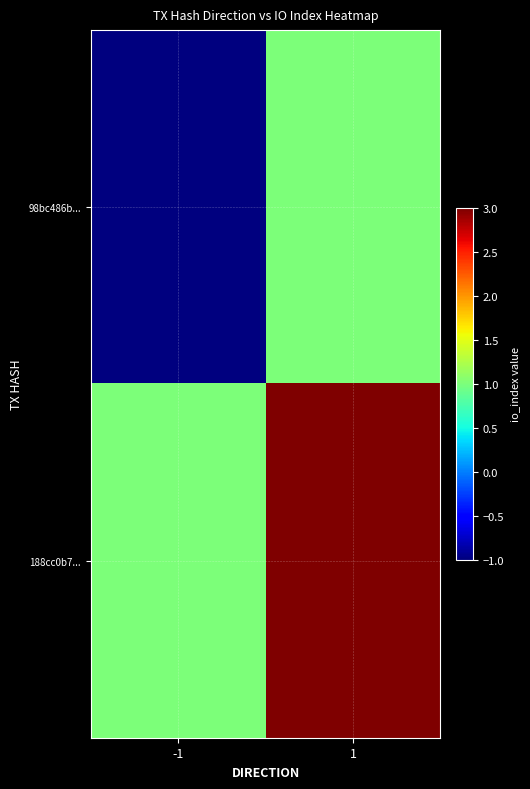

At how many categories does at least one series exceed 0?

2